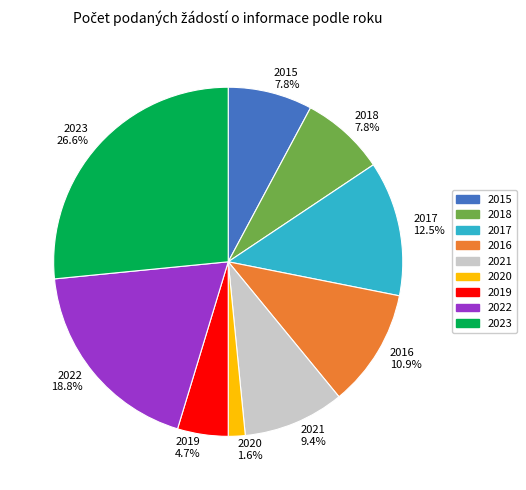

To the nearest percent, what portion does 2022 represent?

19%